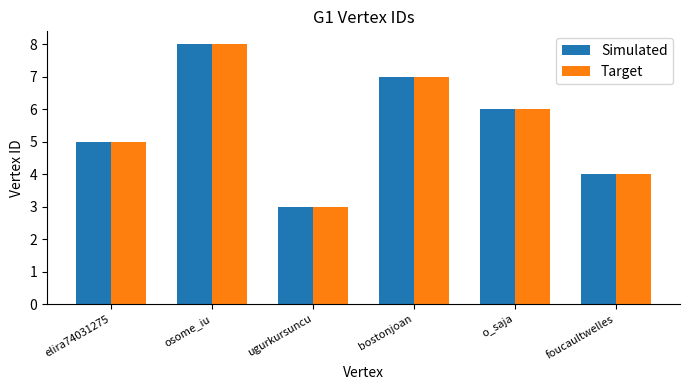

Reading left to right, list all the values displayed in this chart.

Simulated: 5	8	3	7	6	4
Target: 5	8	3	7	6	4